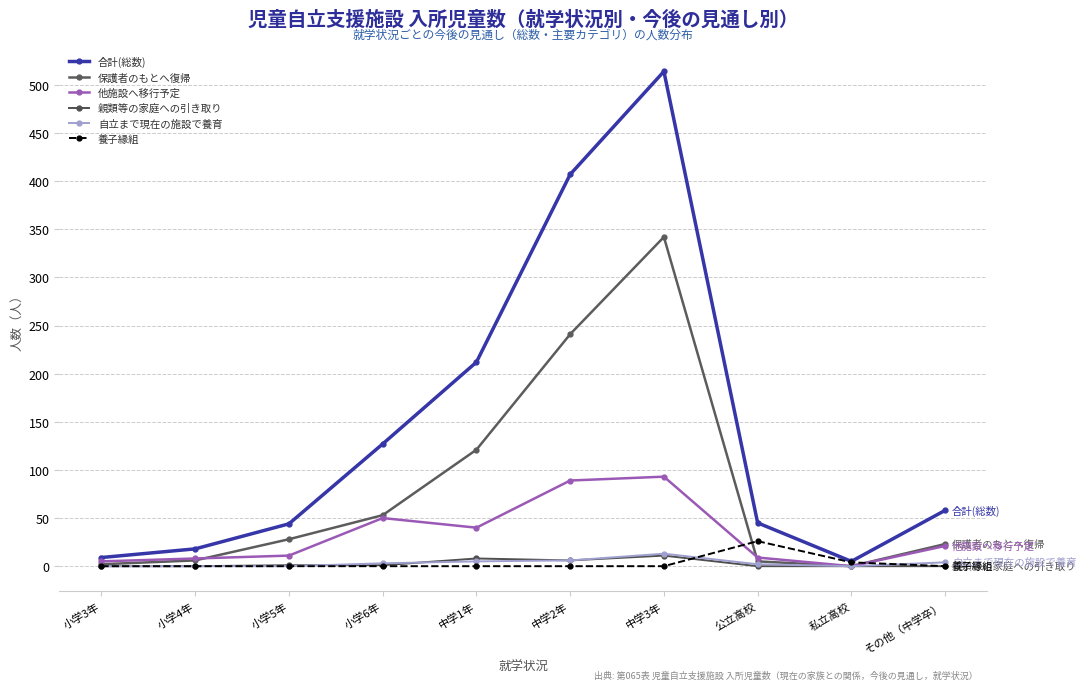

What is the spread (max minus min) of values at 小学5年?

44